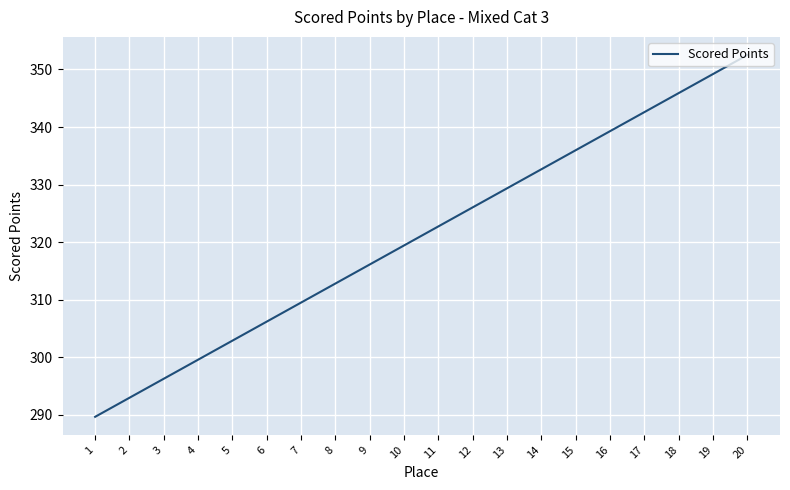

Which label corresponds to the largest value in the chart?

20